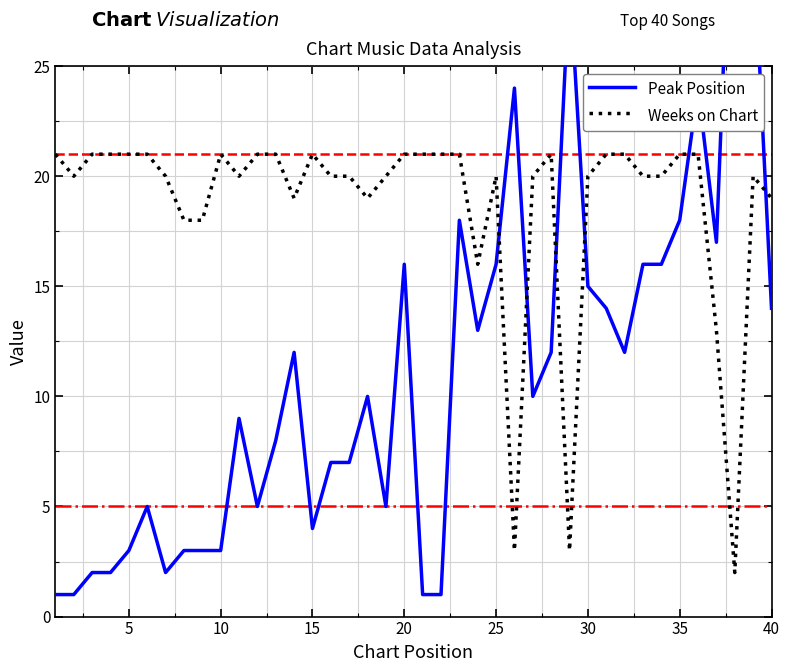

Reading left to right, what are all the values shown in this chart?

Peak Position: 1	1	2	2	3	5	2	3	3	3	9	5	8	12	4	7	7	10	5	16	1	1	18	13	16	24	10	12	29	15	14	12	16	16	18	24	17	38	31	14
Weeks on Chart: 21	20	21	21	21	21	20	18	18	21	20	21	21	19	21	20	20	19	20	21	21	21	21	16	20	3	20	21	3	20	21	21	20	20	21	21	13	2	20	19